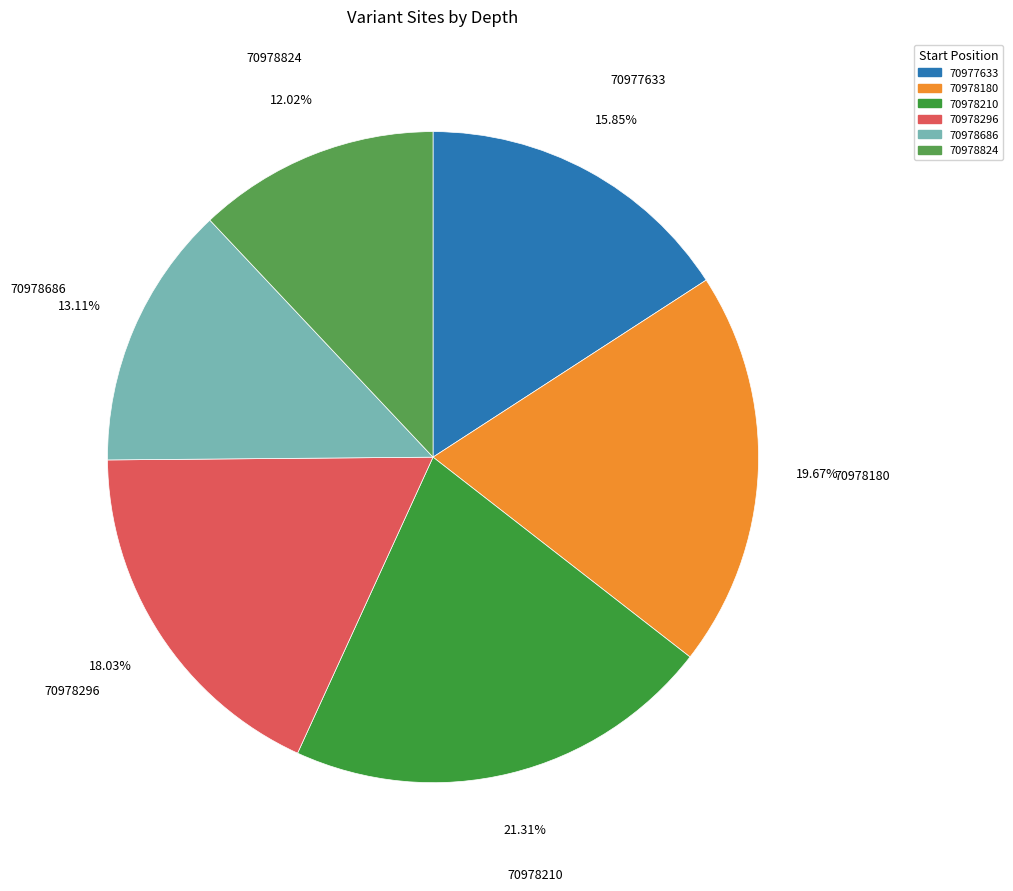

Do 70978180 and 70977633 together represent more than half of the pie?

No